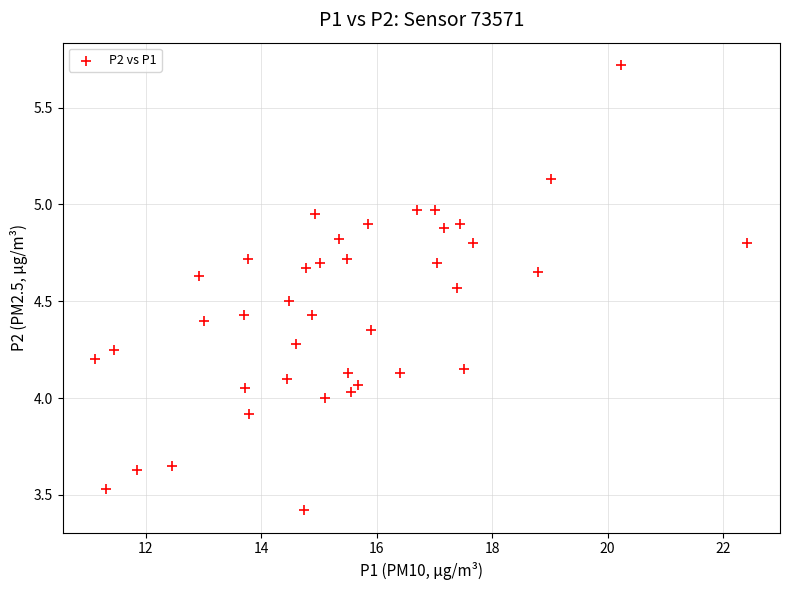

What is the range of Y values (max minus min)?

2.3